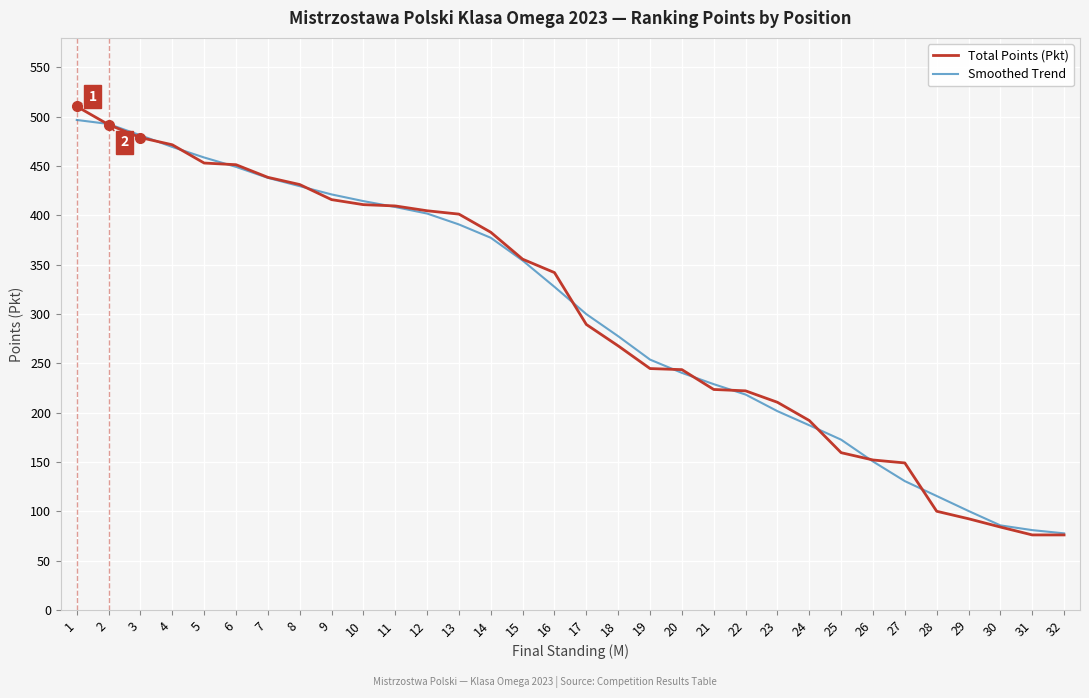

True or false: Total Points (Pkt) has a value of 389.0 at 21.

False